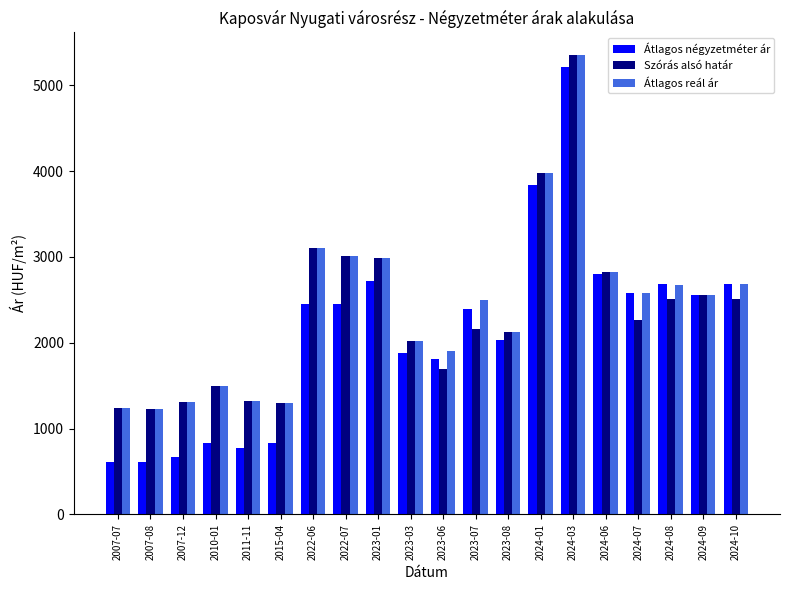

At which label is Átlagos reál ár closest to 3290?

2022-06